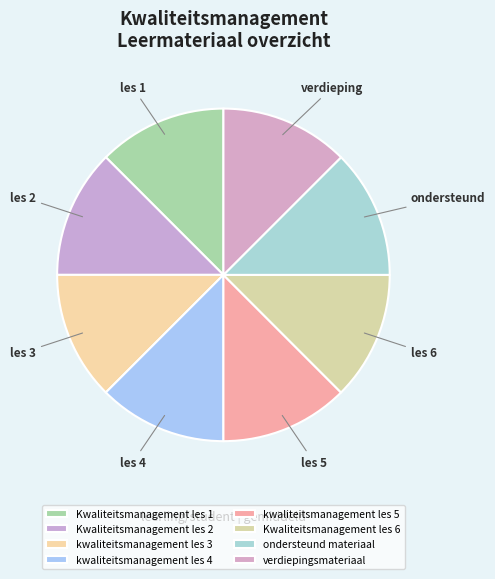

To the nearest percent, what percentage of the pie is kwaliteitsmanagement les 5?

13%